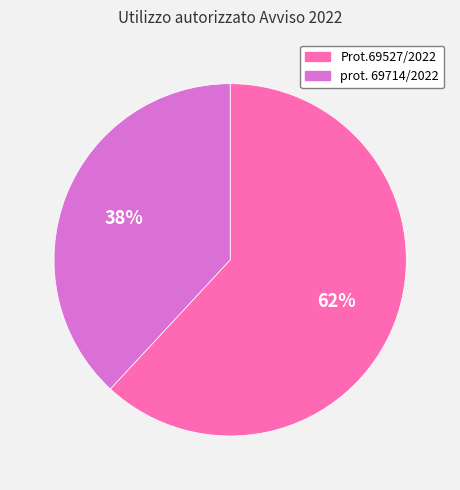

What is the largest slice in the pie chart?

Prot.69527/2022